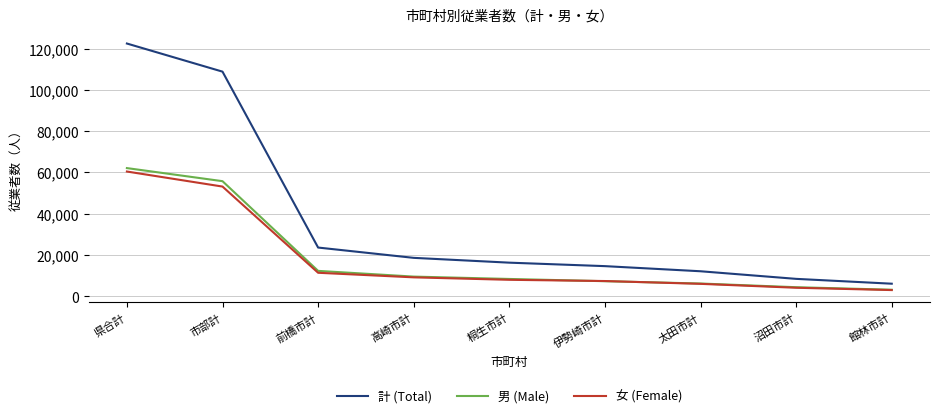

Rank the series by their maximum value, from lowest to highest.

女 (Female), 男 (Male), 計 (Total)